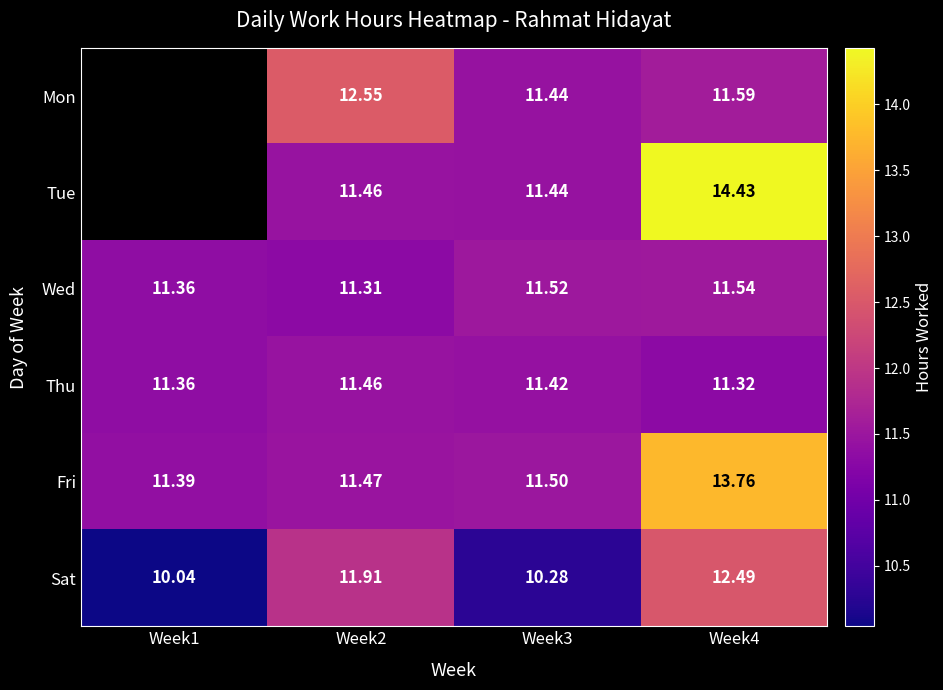

Is the value of Thu at Week4 greater than the value of Sat at Week2?

No